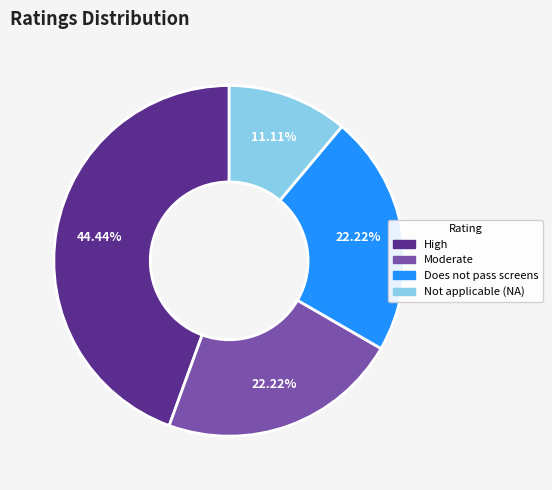

Does any single category account for the majority?

No